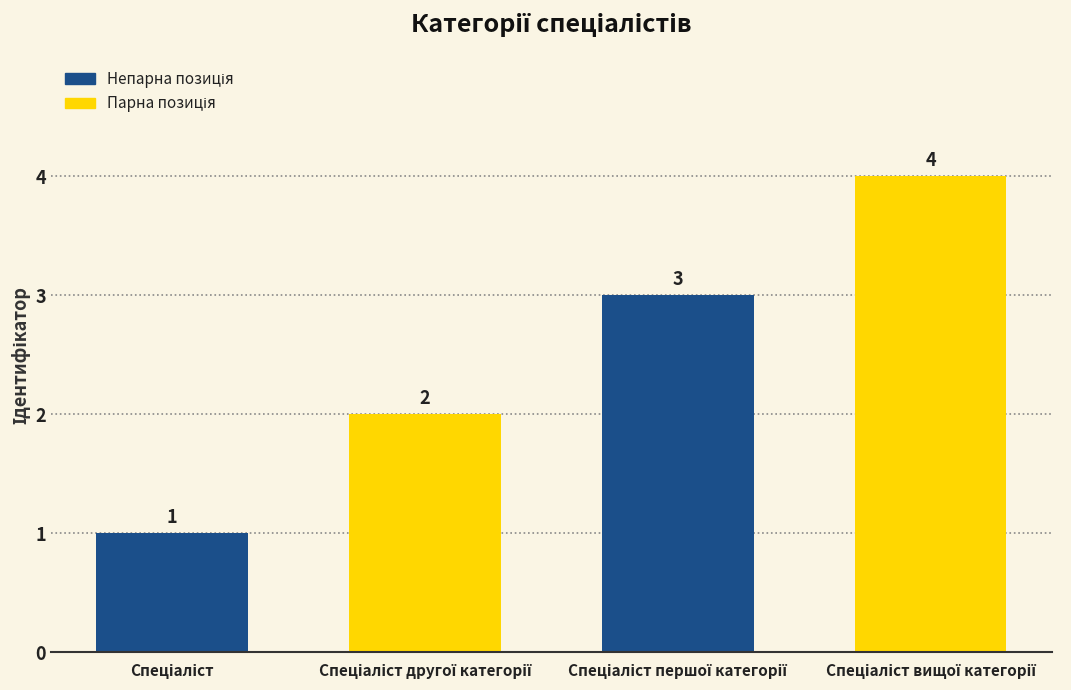

What is the sum of all values?

10